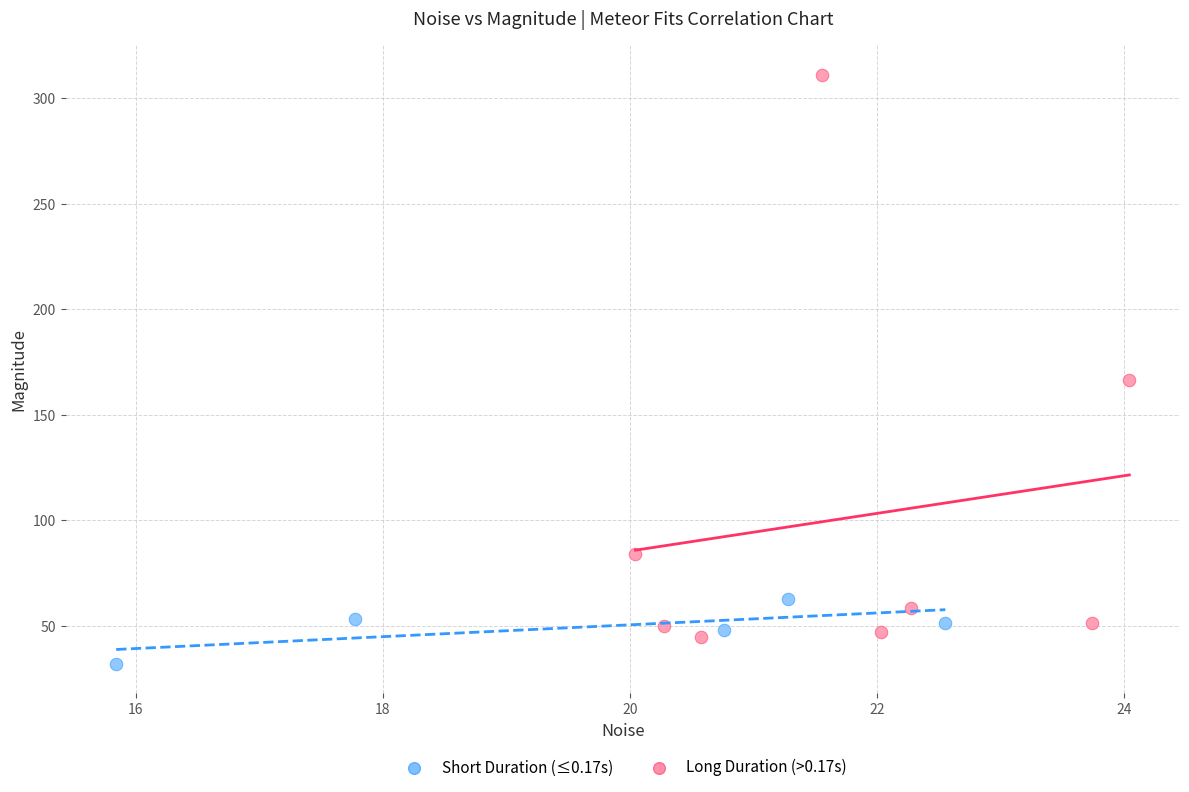

What are all the series names shown in the legend?

Short Duration (≤0.17s), Long Duration (>0.17s)